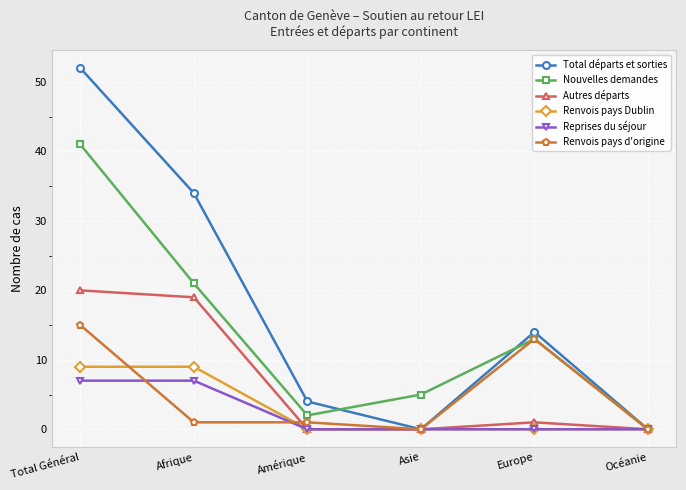

Which series has the largest range (max minus min)?

Total départs et sorties